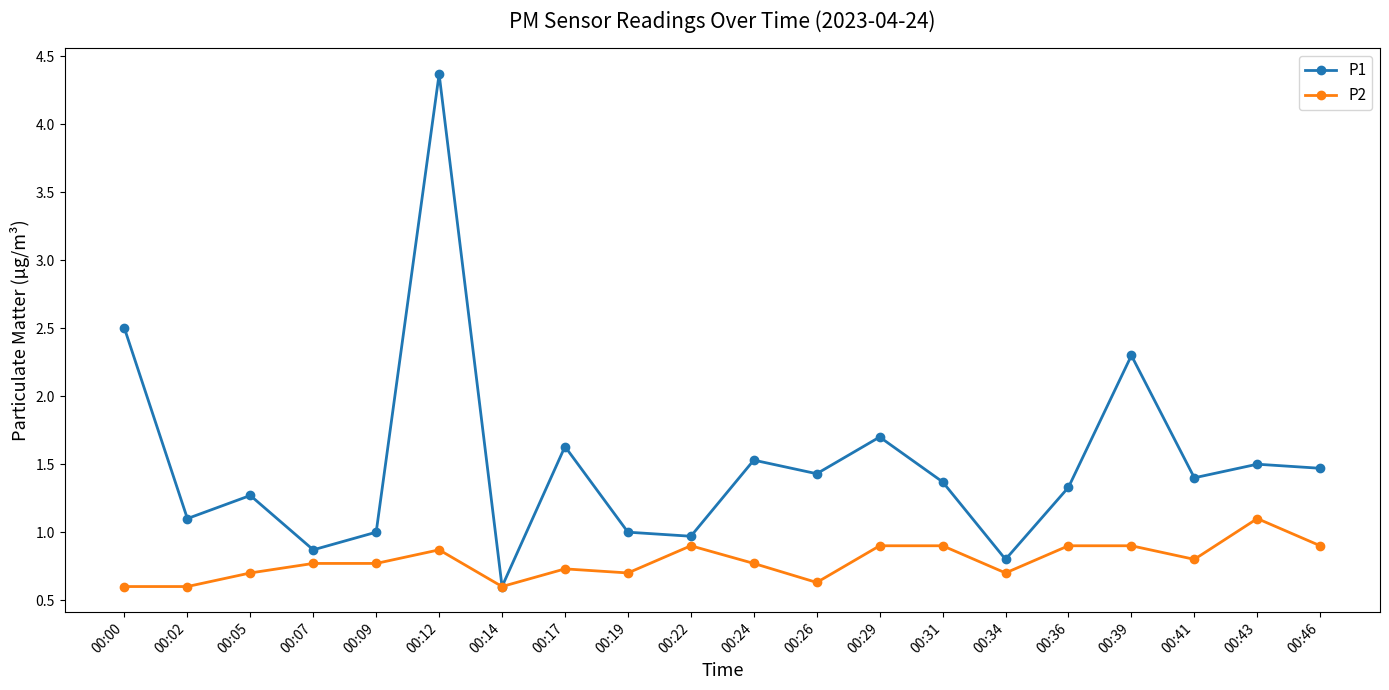

Which series has the widest spread of values?

P1